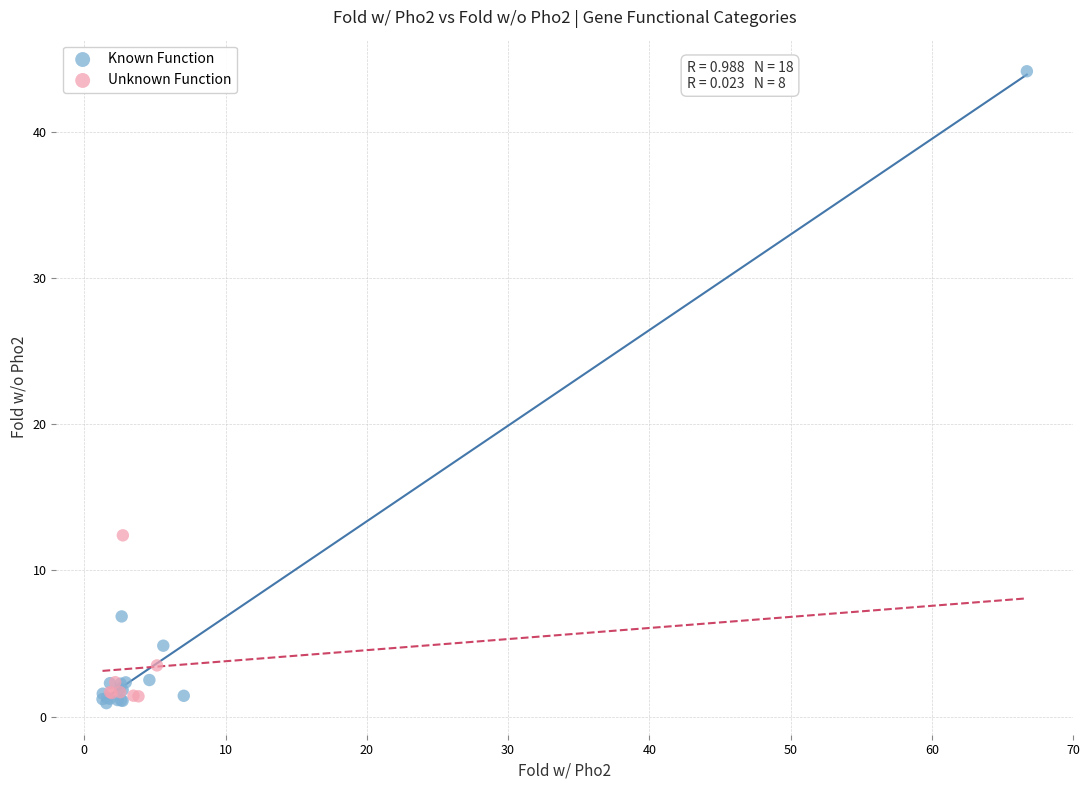

Which series reaches the maximum Y coordinate?

Known Function